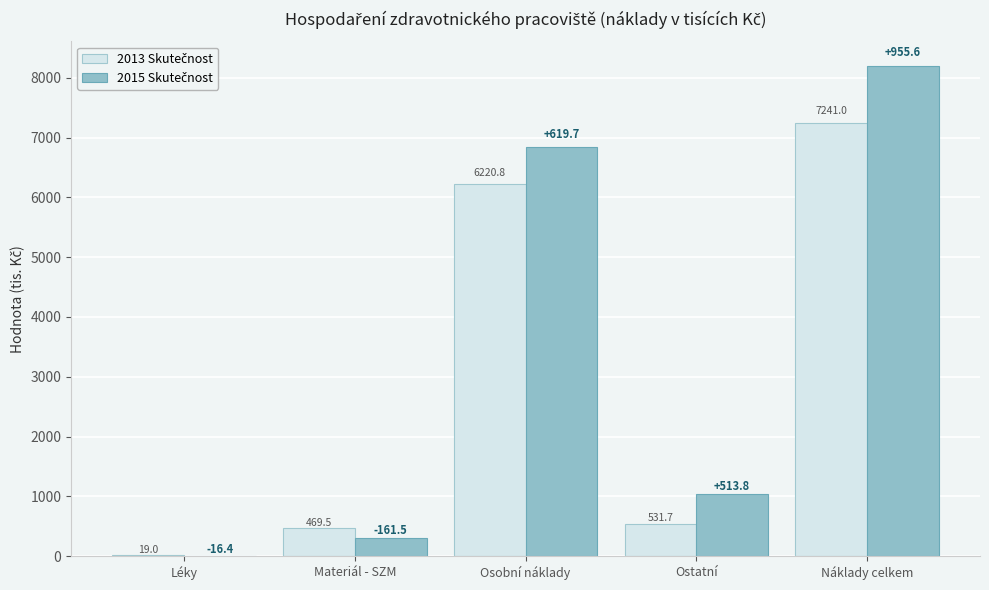

At which category is the sum across all series the highest?

Náklady celkem